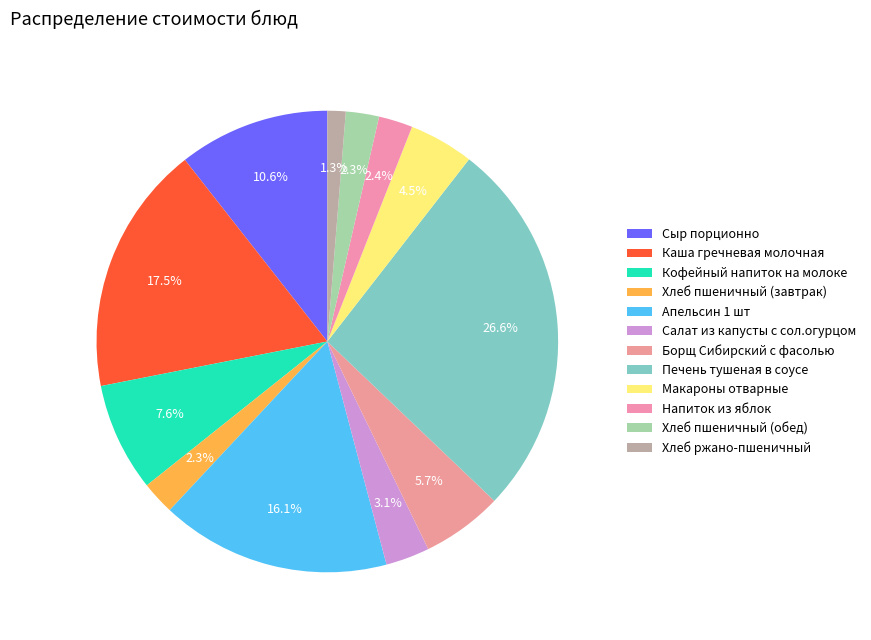

To the nearest percent, what is the average slice percentage?

8%